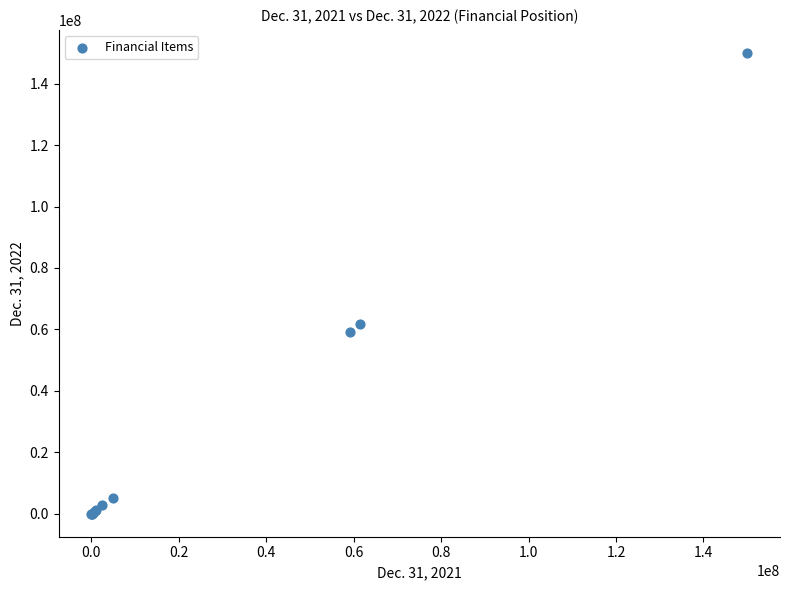

What Y value in the scatter plot is closest to 75000564?

61877686